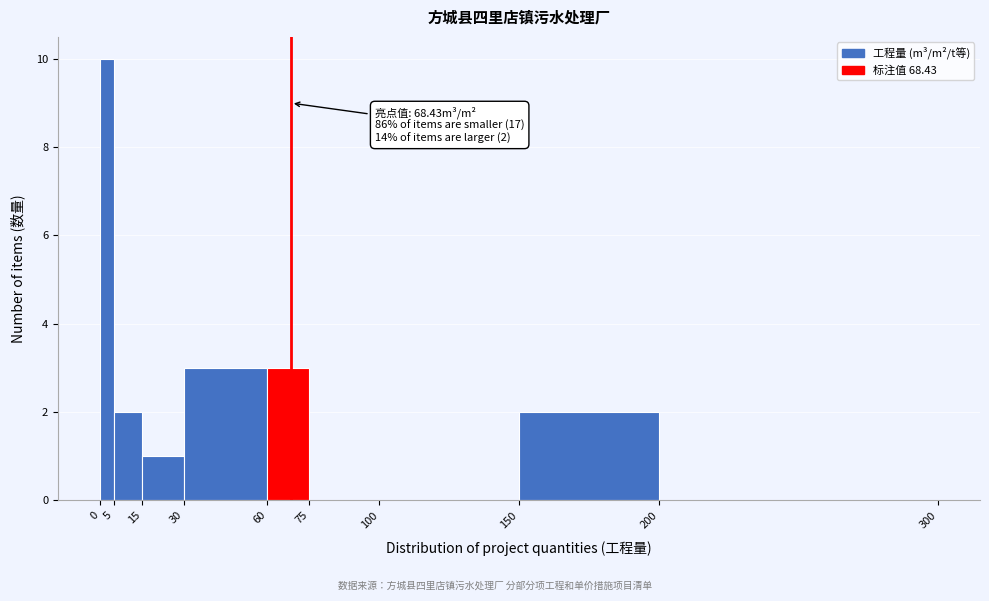

Which range on the x-axis has the tallest bar?

0 to 5